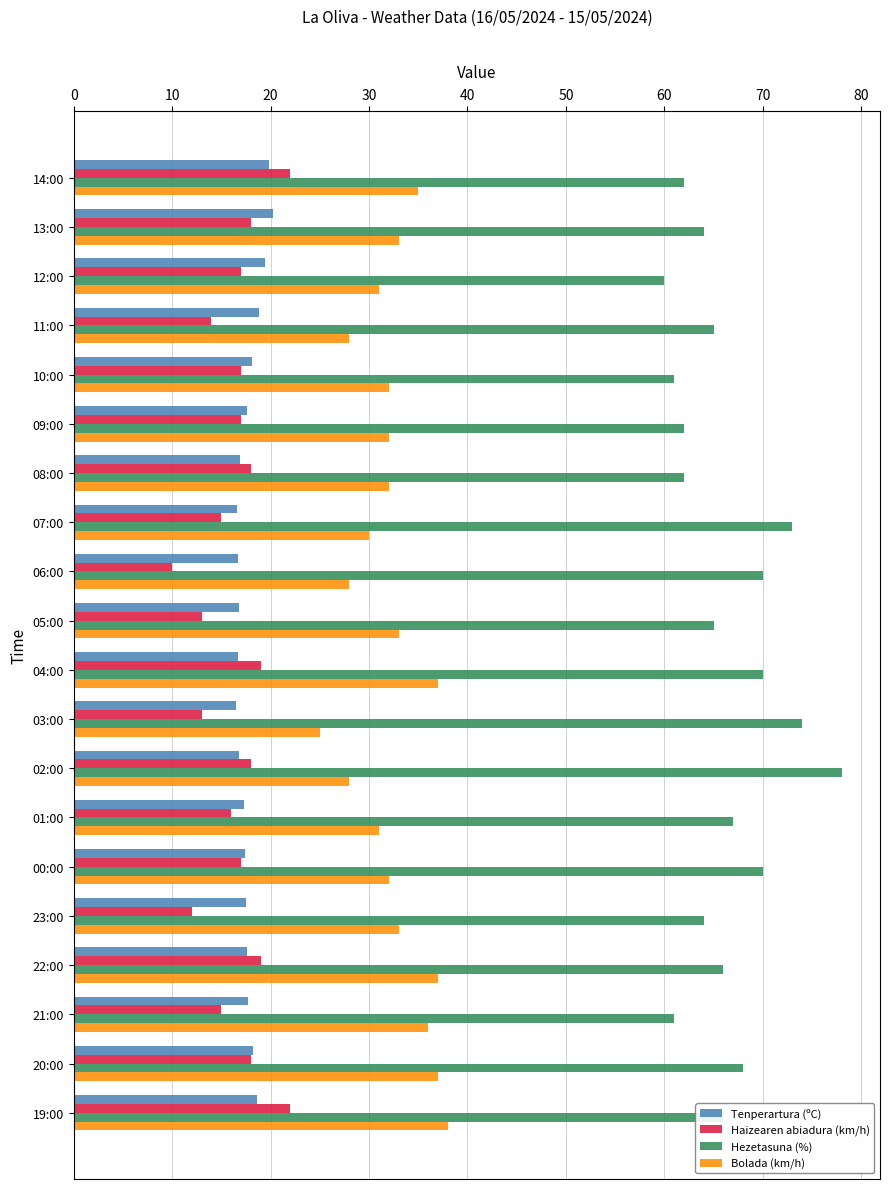

Rank the series by their maximum value, from lowest to highest.

Tenperartura (ºC), Haizearen abiadura (km/h), Bolada (km/h), Hezetasuna (%)